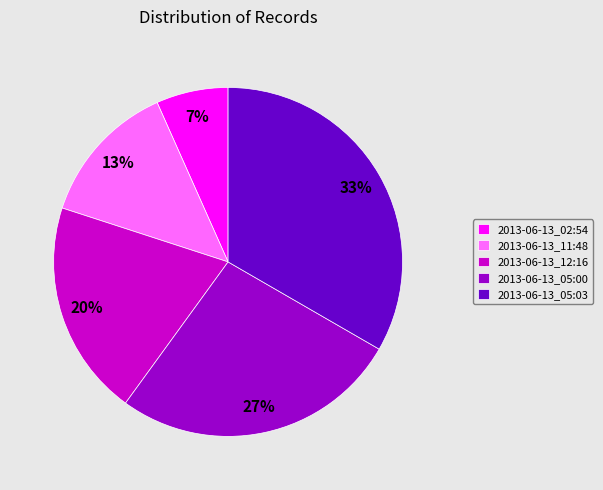

Is there a majority slice in this chart?

No